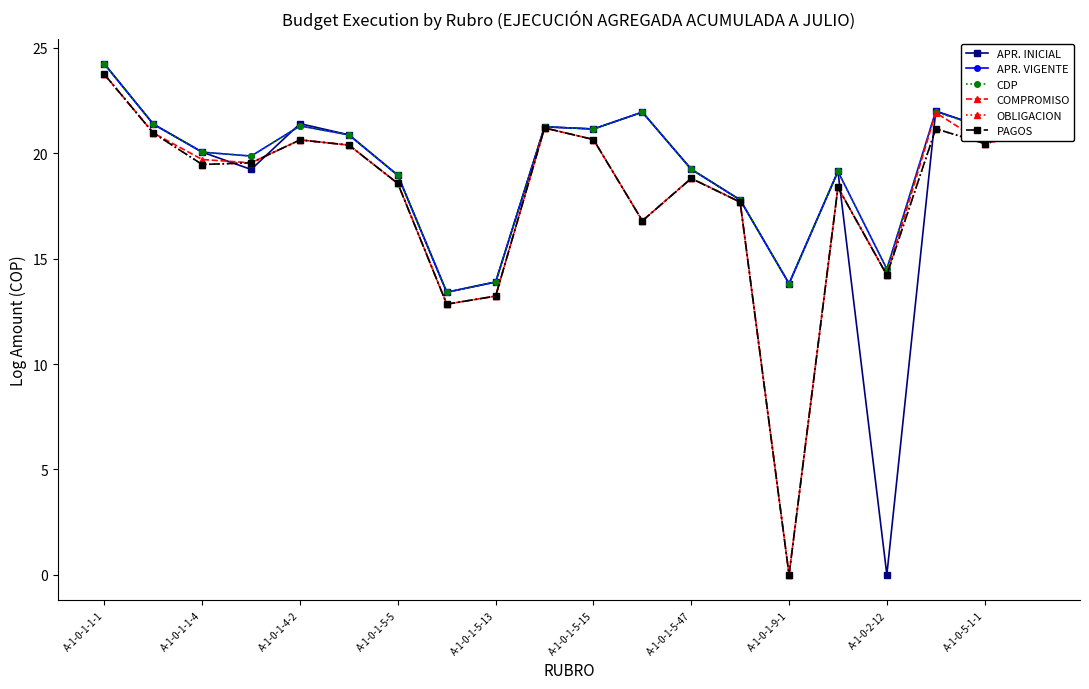

True or false: CDP and APR. INICIAL cross at least once.

True